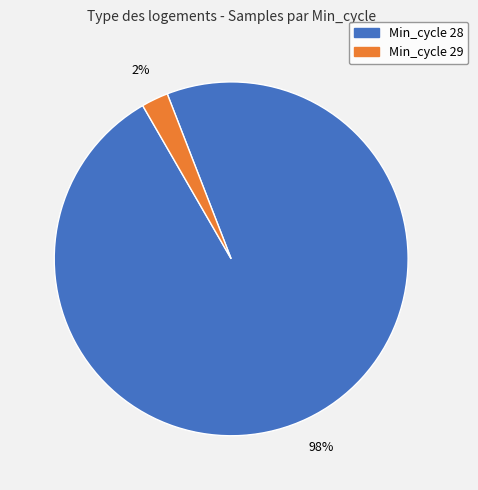

Does any single category account for the majority?

Yes